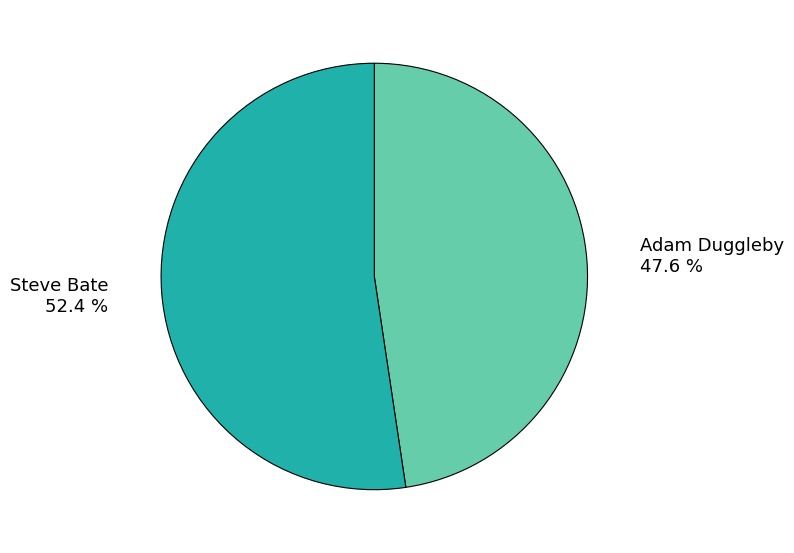

What is the ratio of the value at Adam Duggleby to the value at Steve Bate?

0.9